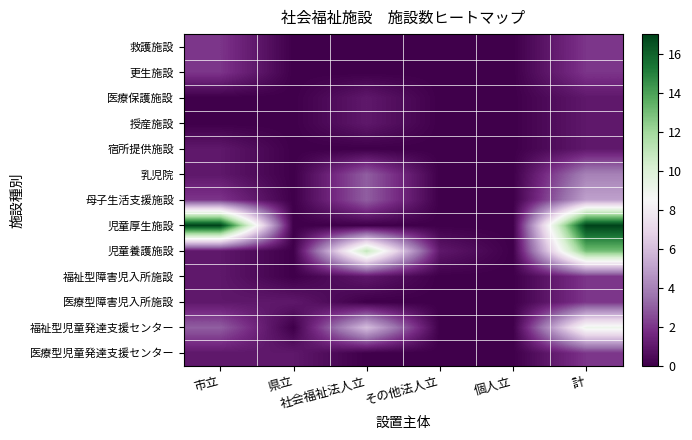

What is the spread (max minus min) of values at その他法人立?

1